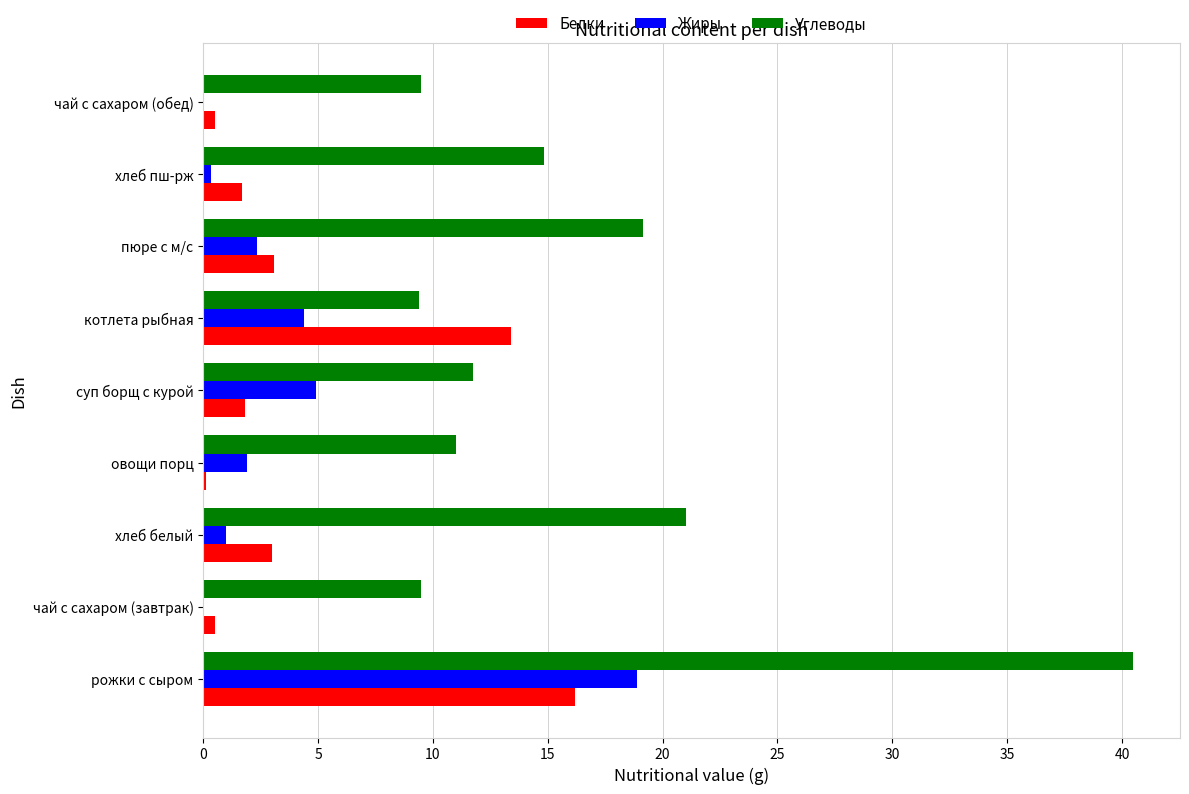

Is it true that Углеводы equals 56.2 at рожки с сыром?

False